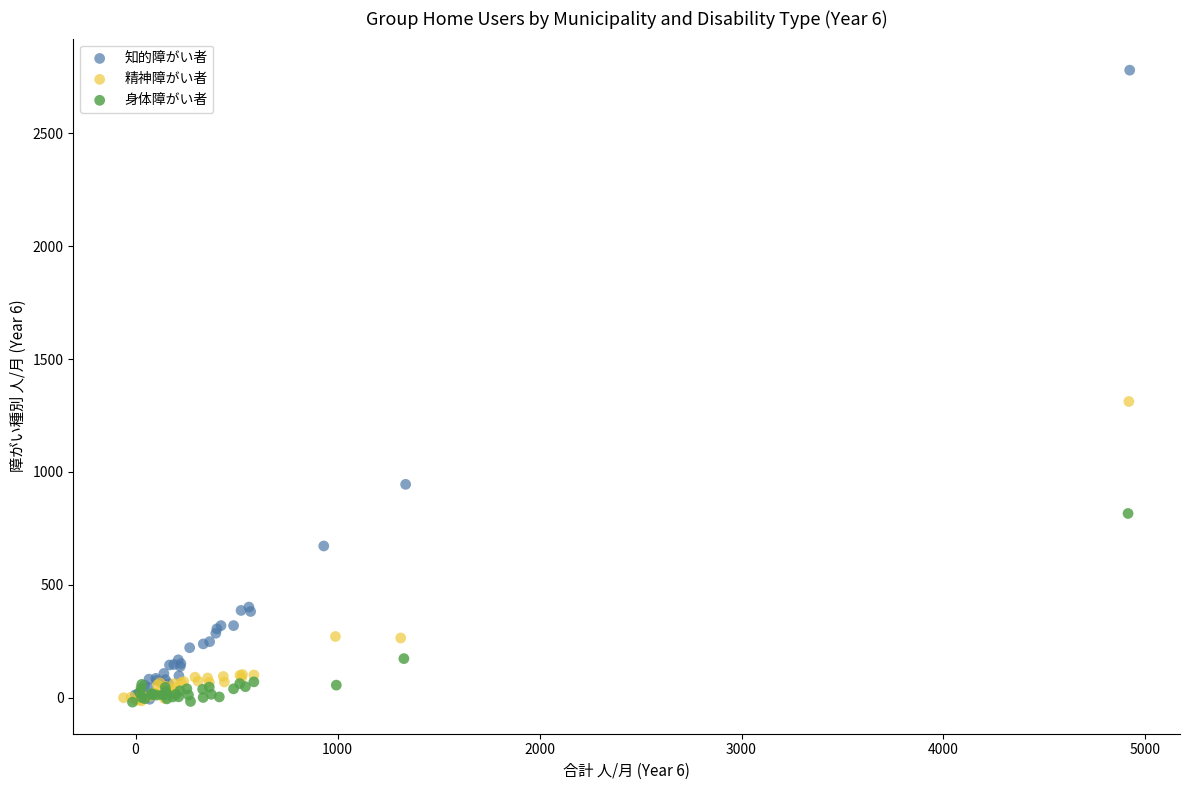

Which series has the widest spread of Y values?

知的障がい者